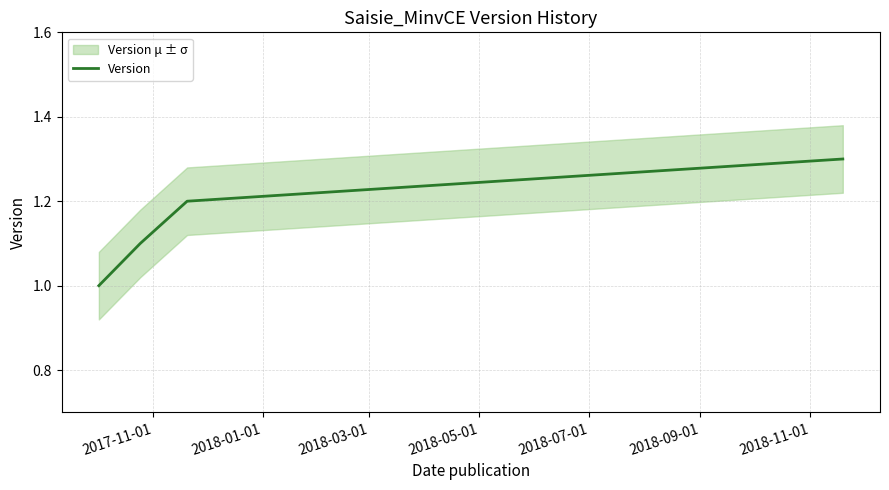

True or false: Version has more than 0 points higher than both neighbors.

False